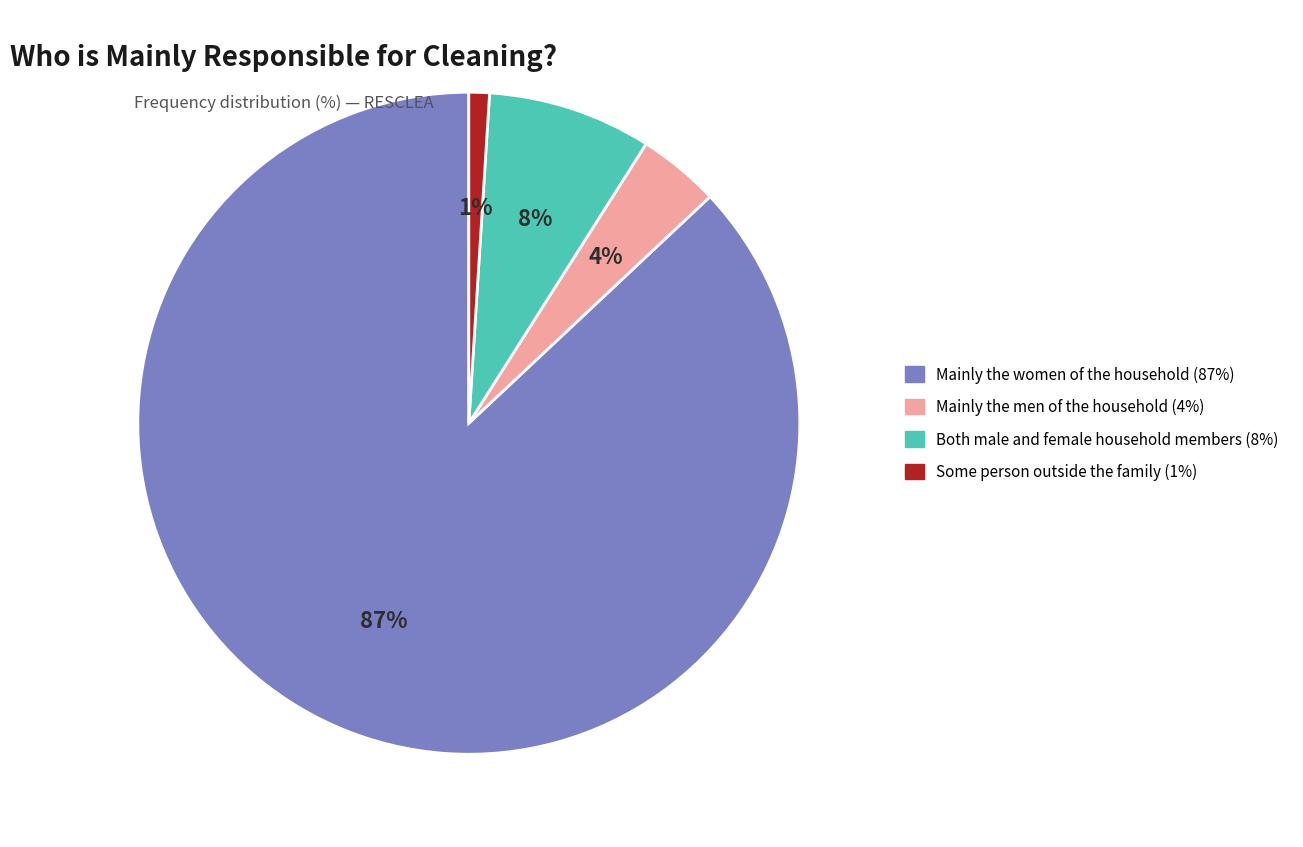

Is there a majority slice in this chart?

Yes